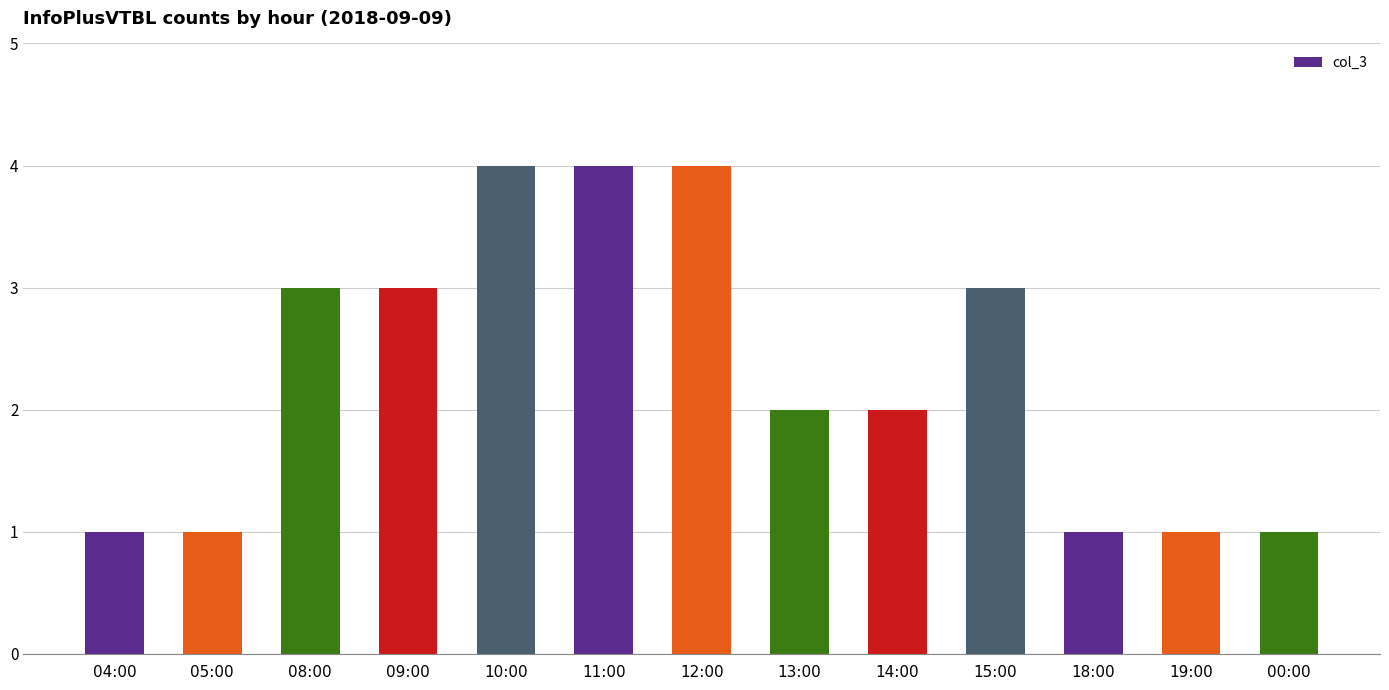

What is the ratio of the value at 11:00 to the value at 13:00?

2.0